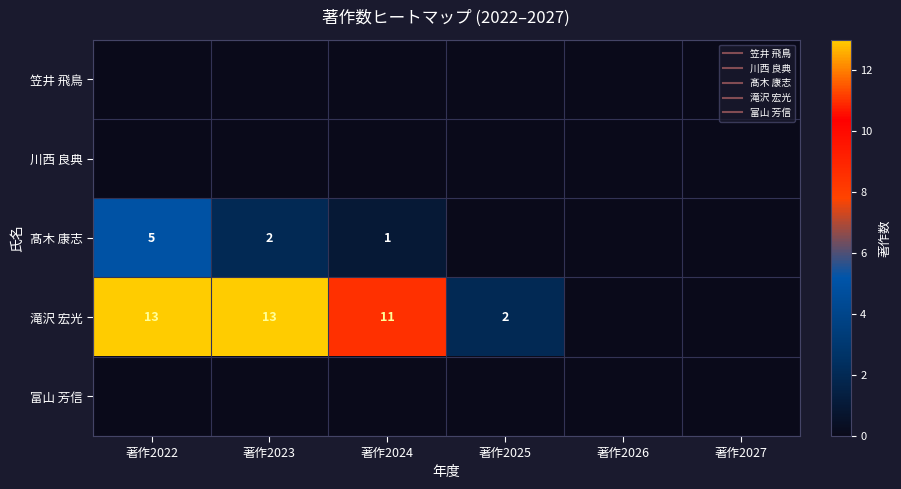

At which category does the chart reach its peak across all series?

著作2022